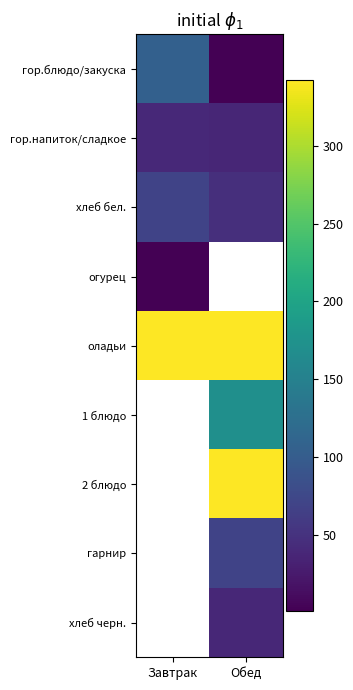

Where is гор.напиток/сладкое nearest to the value 39?

Завтрак